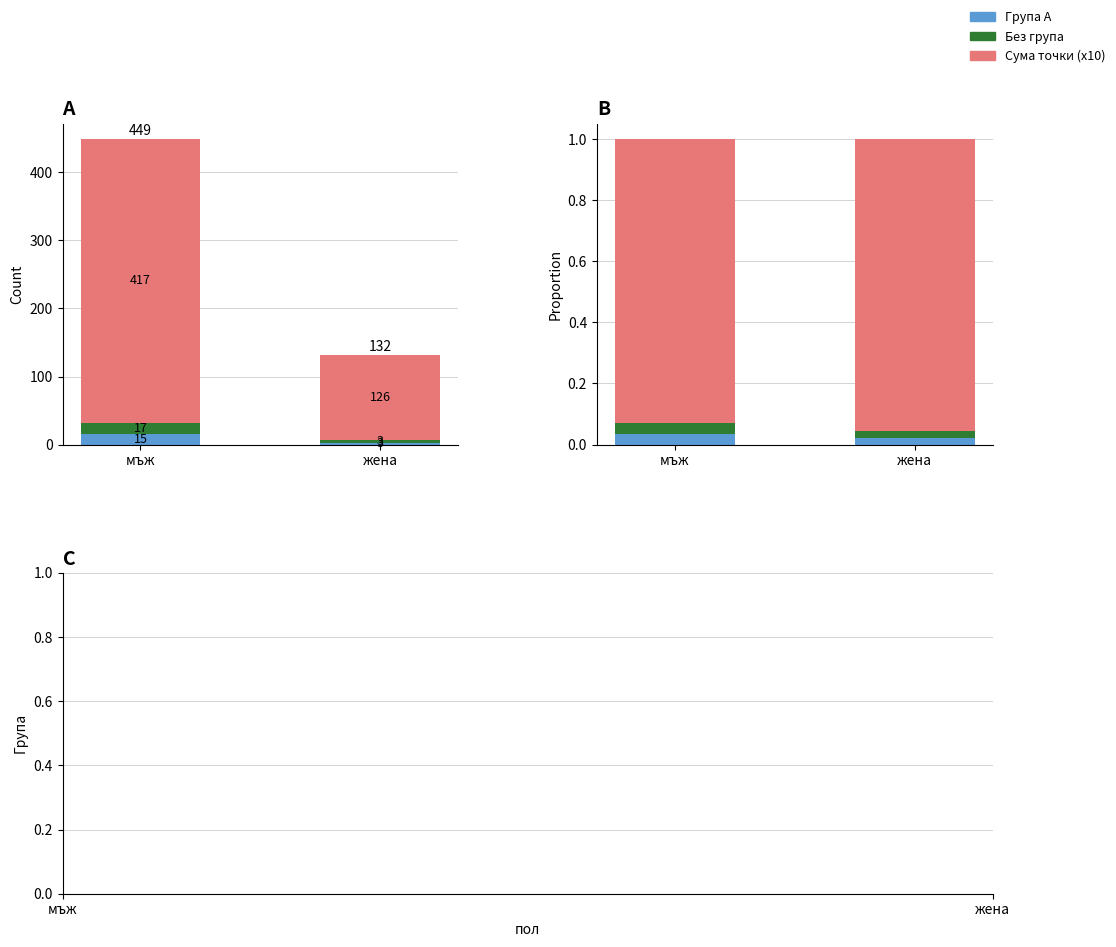

Rank the series by their maximum value, from highest to lowest.

Сума точки (x10), Без група, Група А